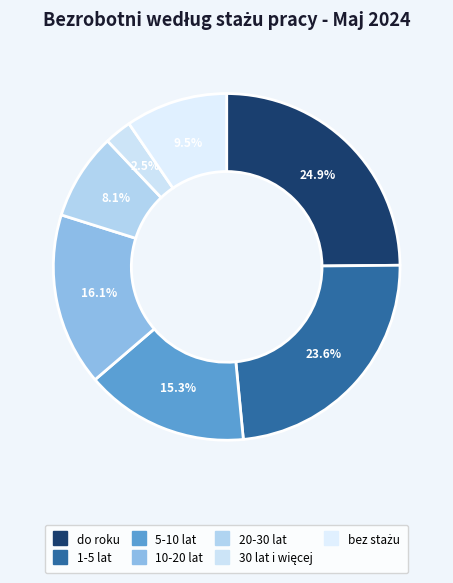

Rank the categories by value from highest to lowest.

do roku, 1-5 lat, 10-20 lat, 5-10 lat, bez stażu, 20-30 lat, 30 lat i więcej